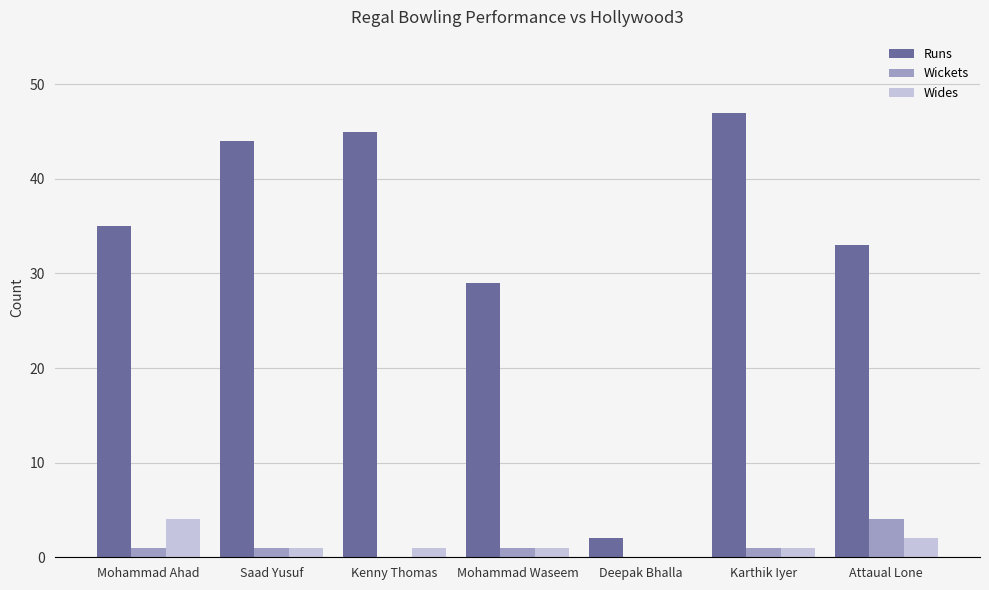

How many series are shown in this chart?

3